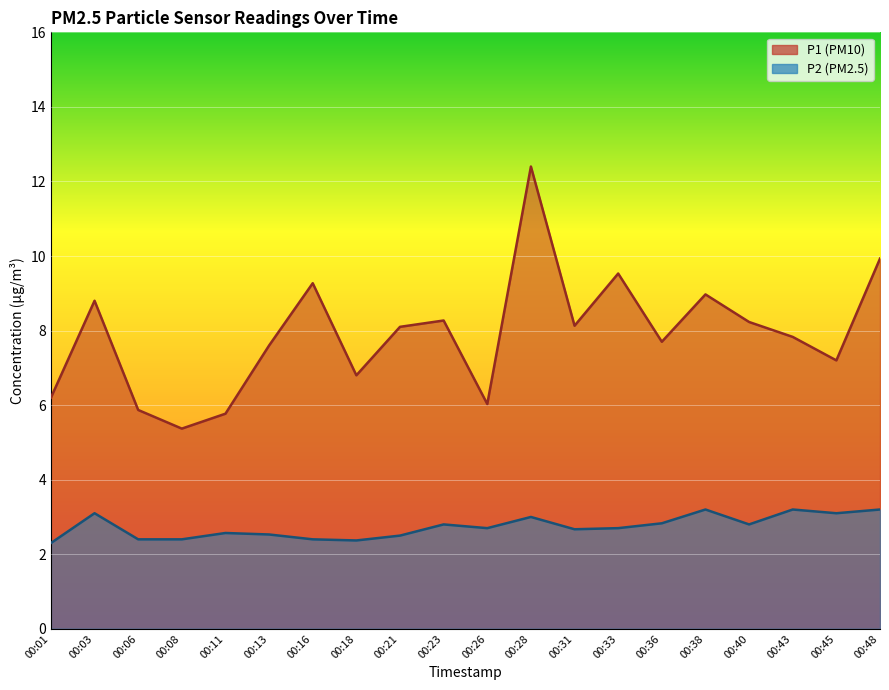

Which series has the largest total across all categories?

P1